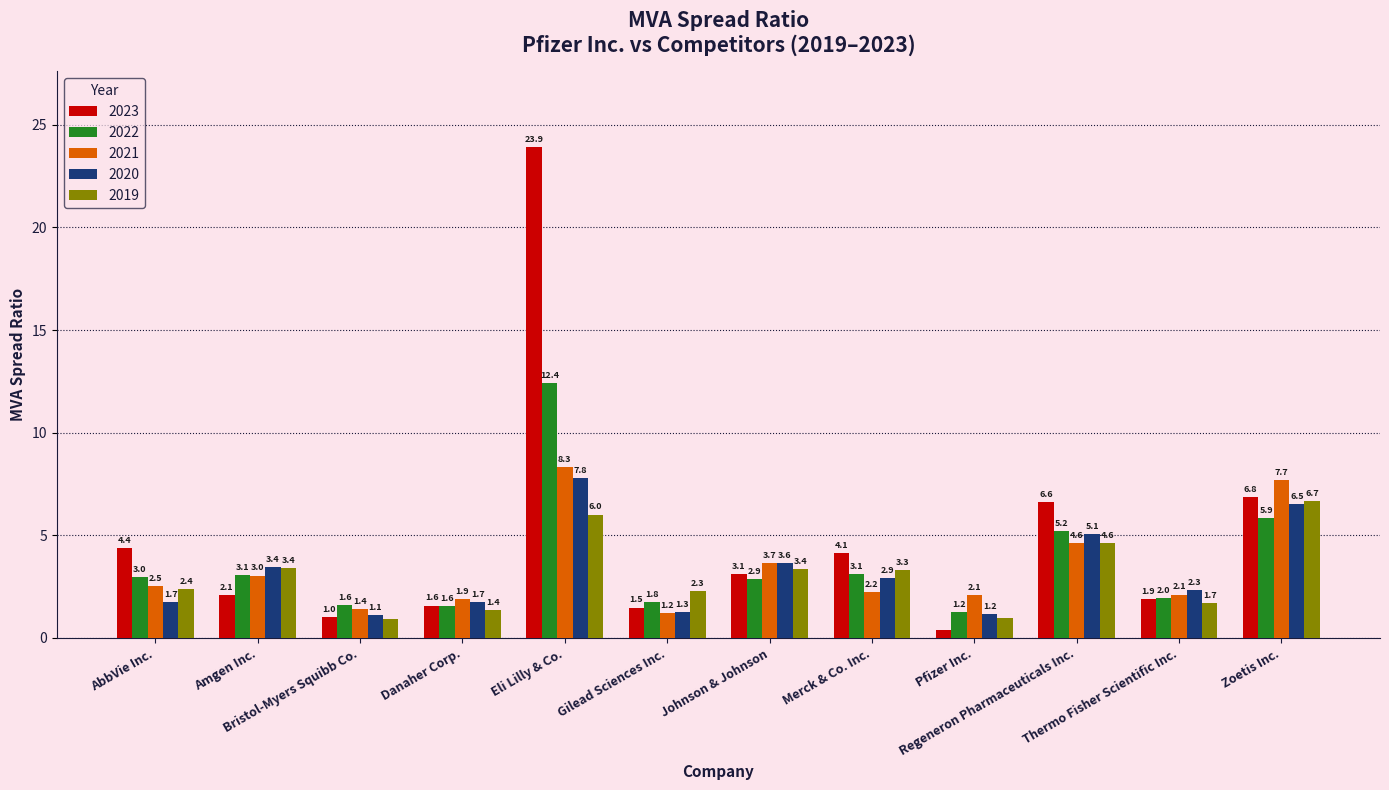

The value of 2023 at Eli Lilly & Co. is 32.7. True or false?

False